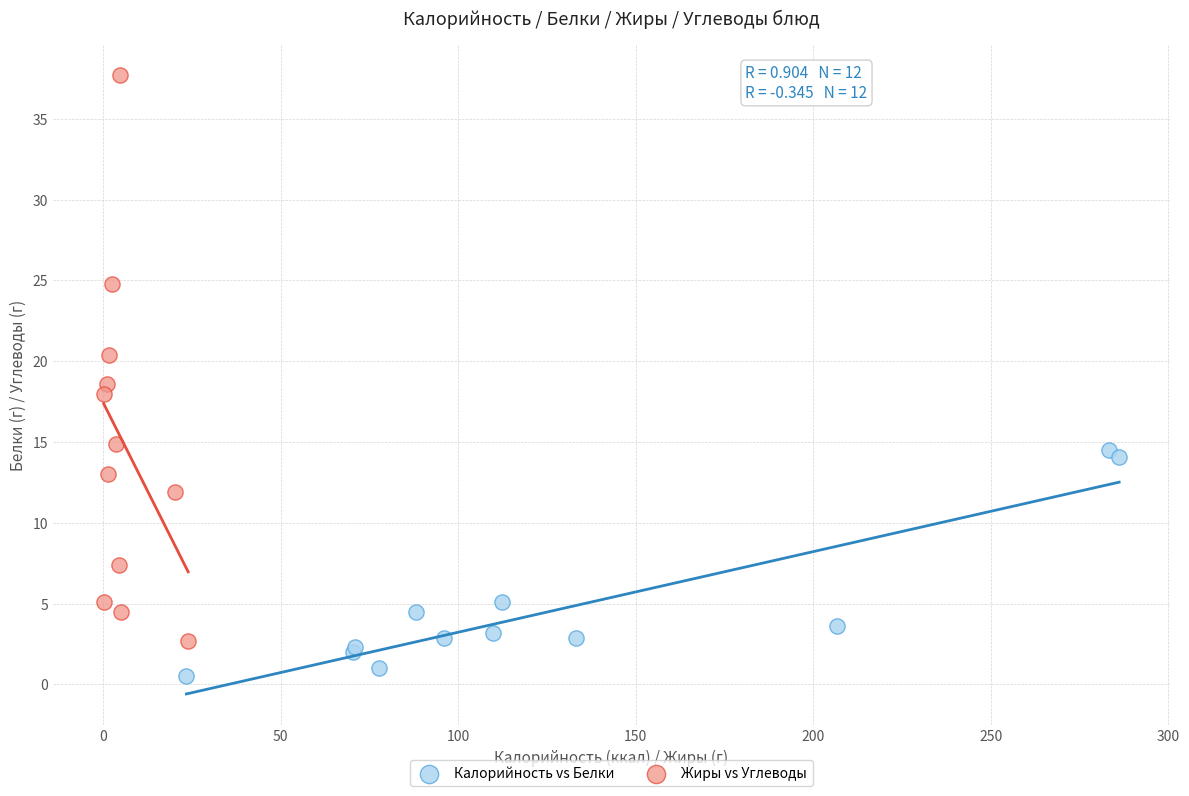

Which series contains the lowest Y value?

Калорийность vs Белки